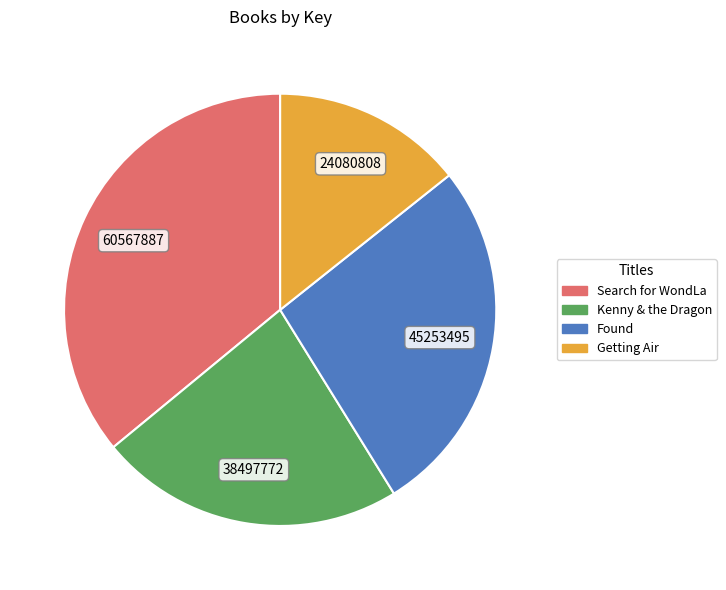

Count the number of slices in the pie.

4